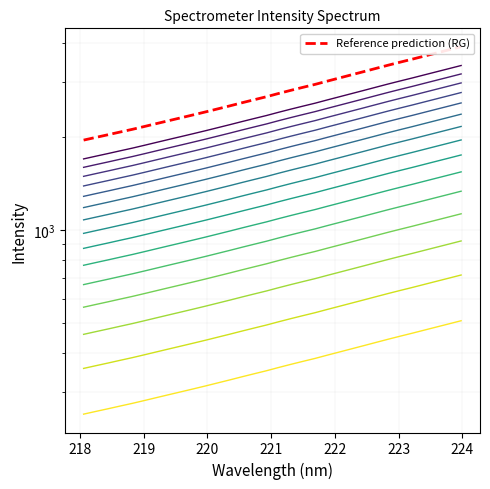

True or false: x and y cross at least once.

False